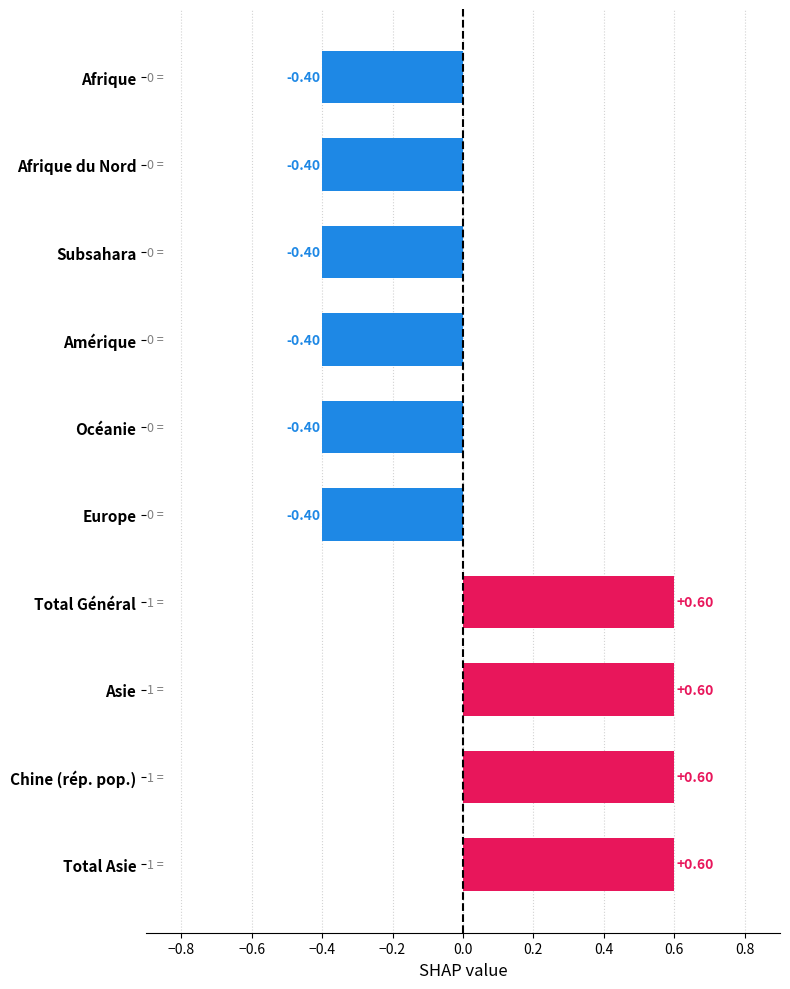

What is the sum of the values at Asie and Total Général?

1.2